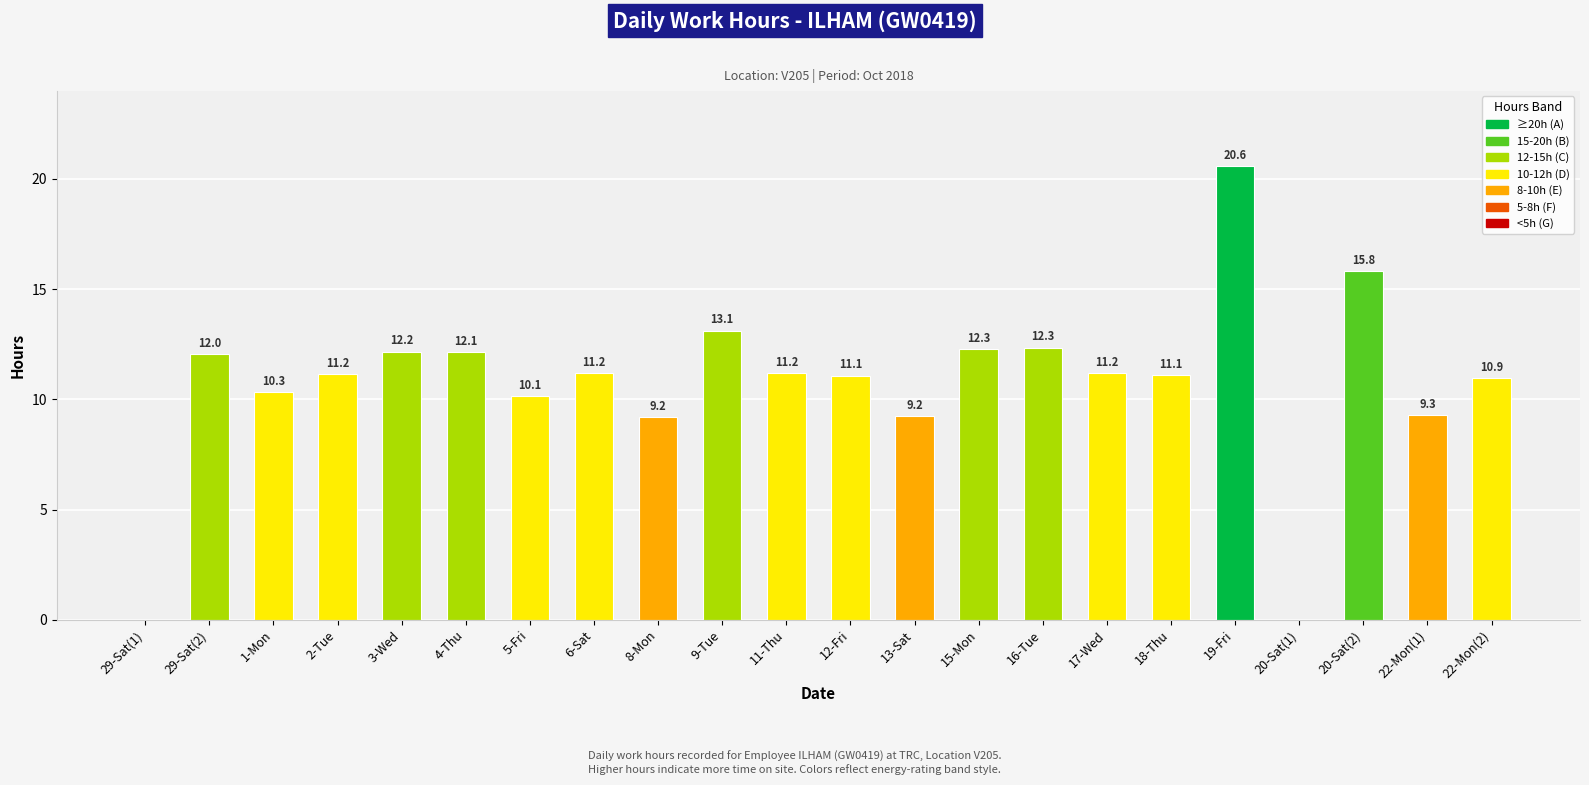

What is the greatest value displayed?

20.6